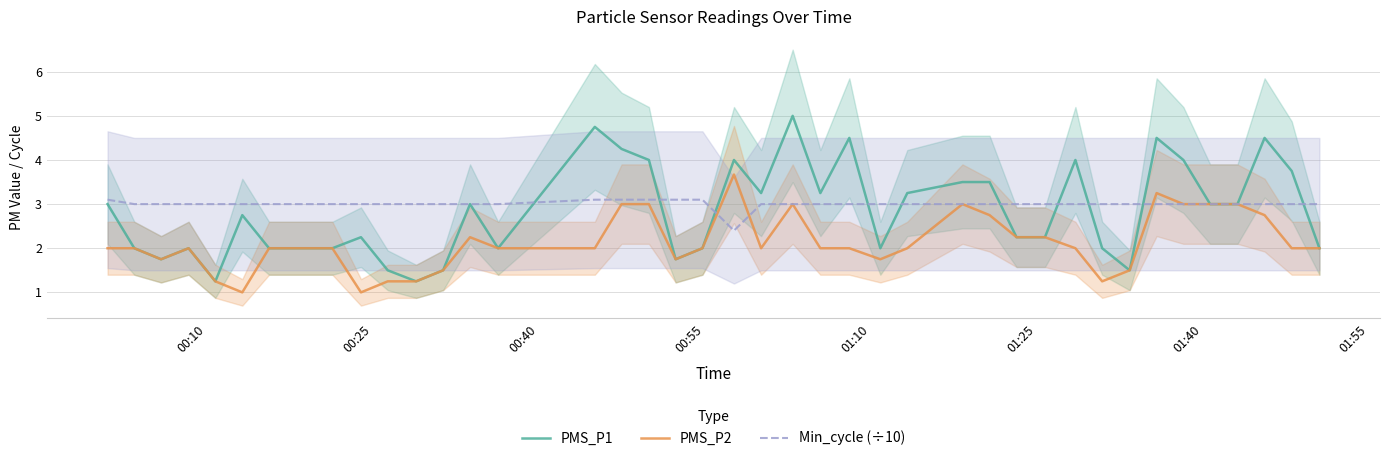

What is the lowest value of the PMS_P2 series?

1.0